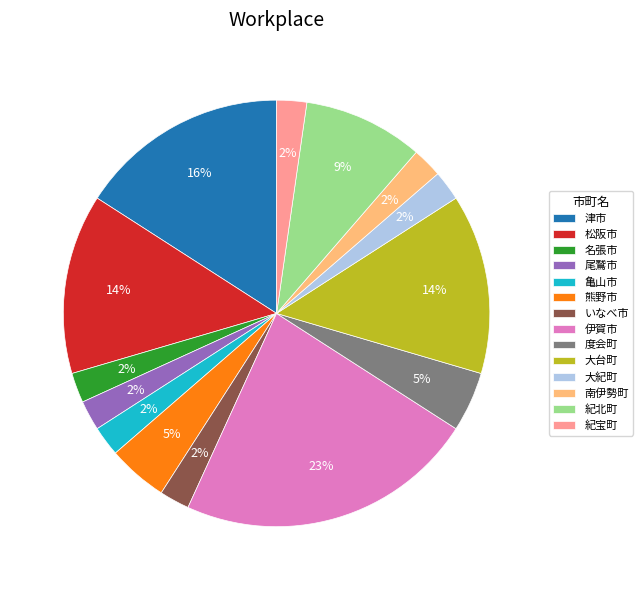

Which category has the biggest portion of the pie?

伊賀市